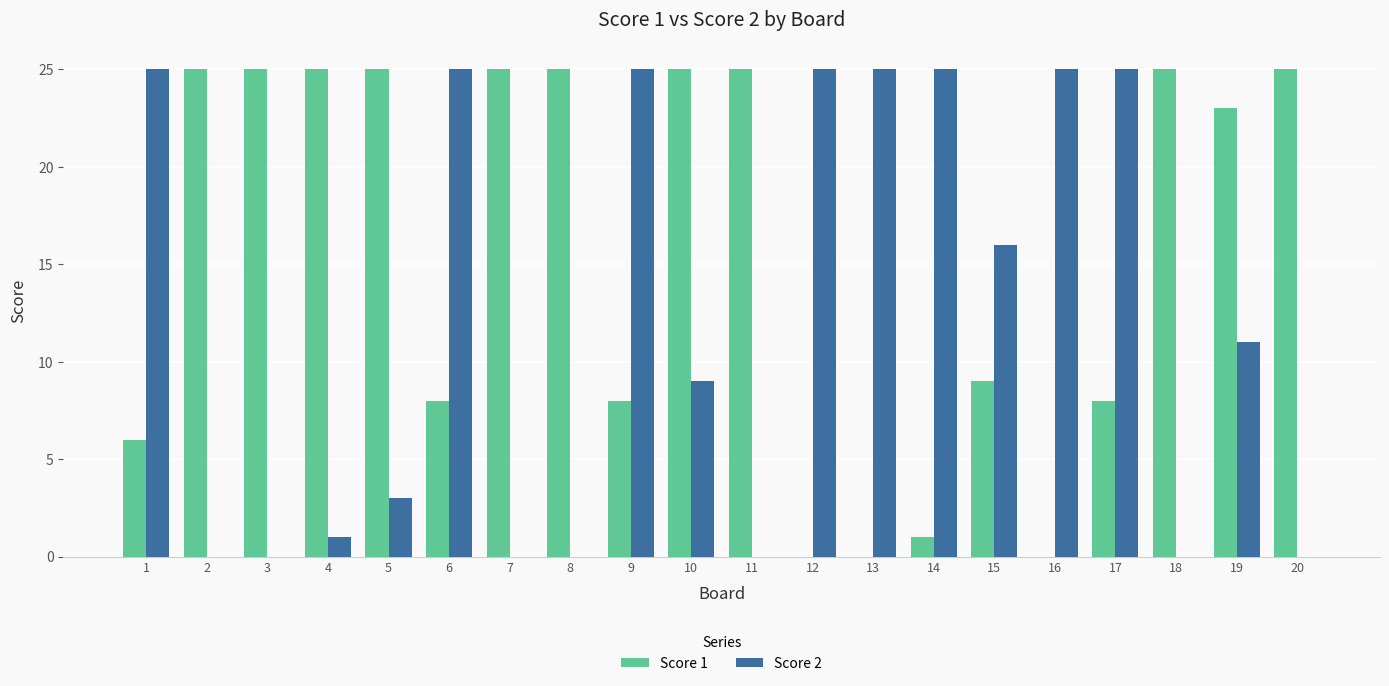

The Score 2 series shows 42 at 16. True or false?

False